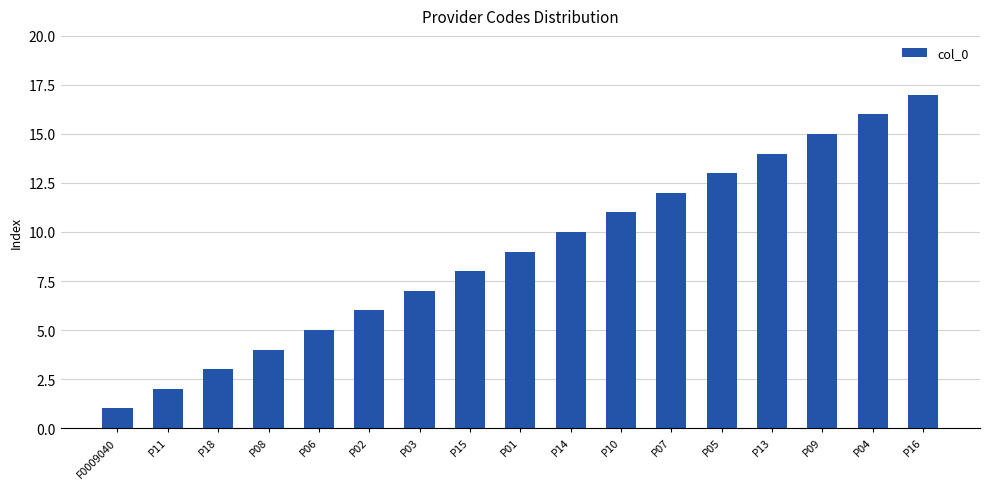

What is the difference between the second highest and second lowest values?

14